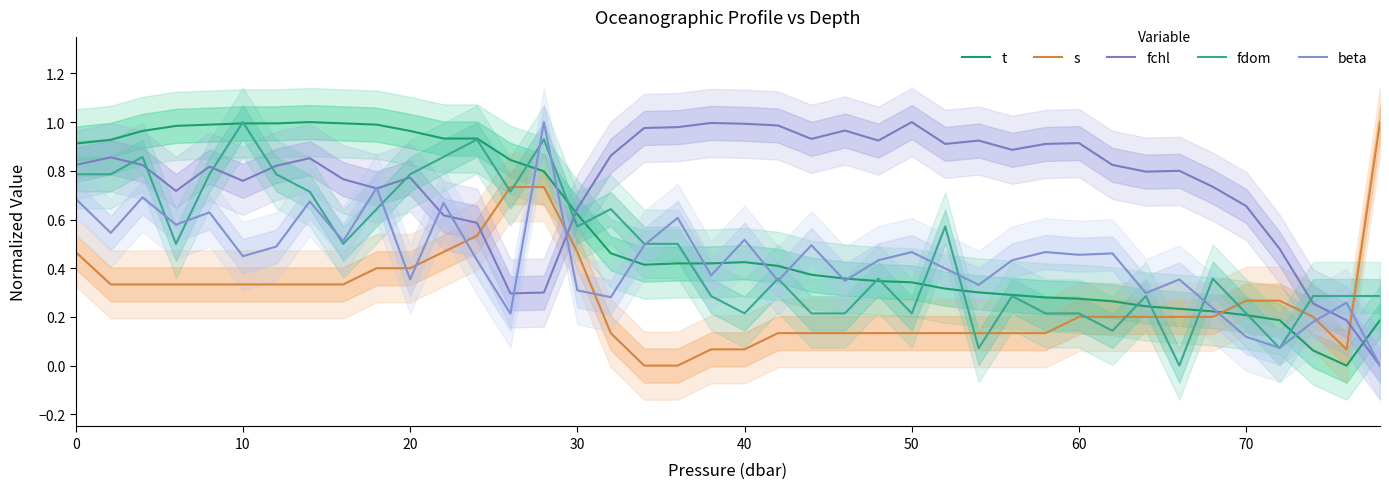

Is the value of fdom at 23 greater than the value of s at 0?

No